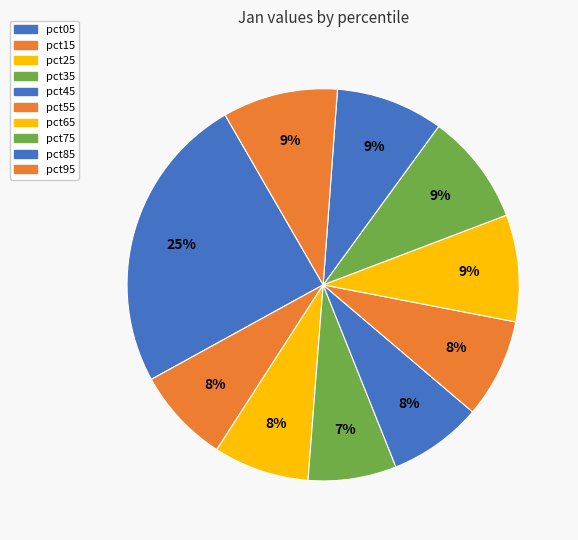

How many slices are in this pie chart?

10